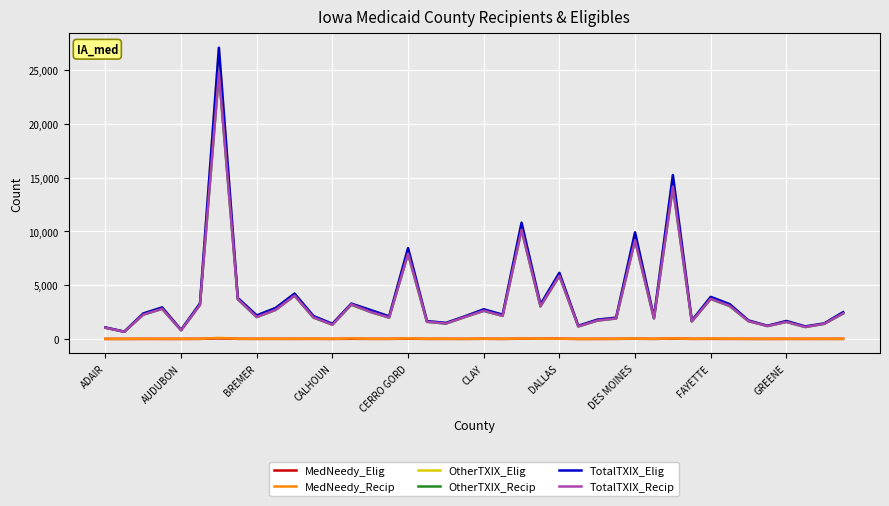

Which series has the largest range (max minus min)?

TotalTXIX_Elig